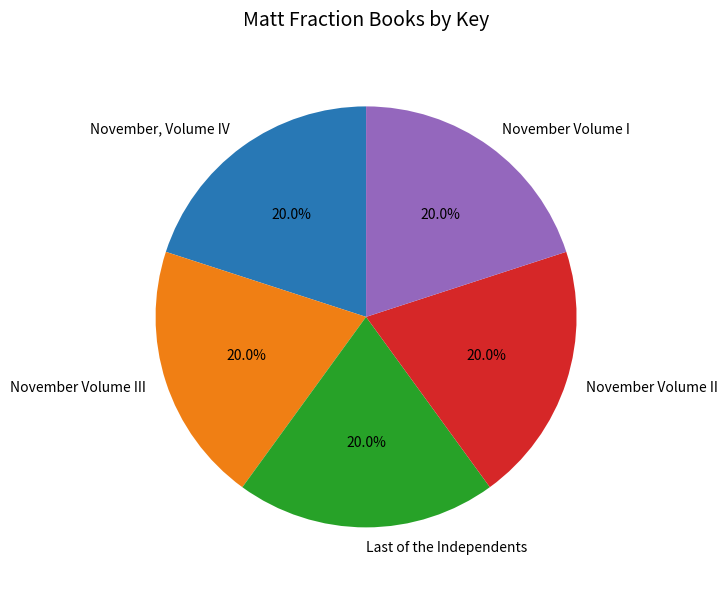

Approximately how many times larger is the value at November Volume II compared to November Volume I?

1.0